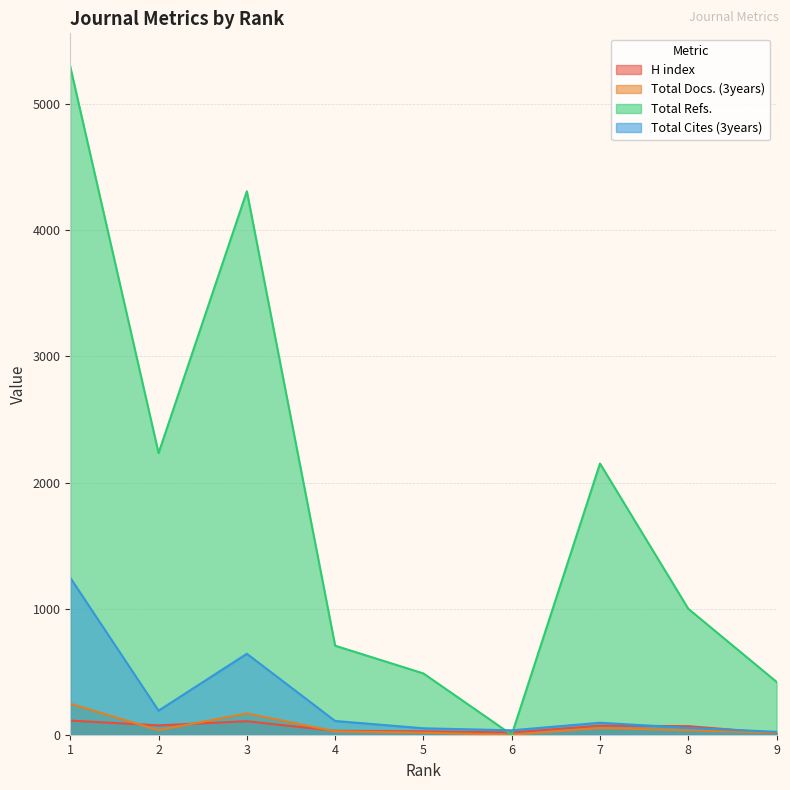

True or false: Total Cites (3years) has more than 0 interior local peaks.

True